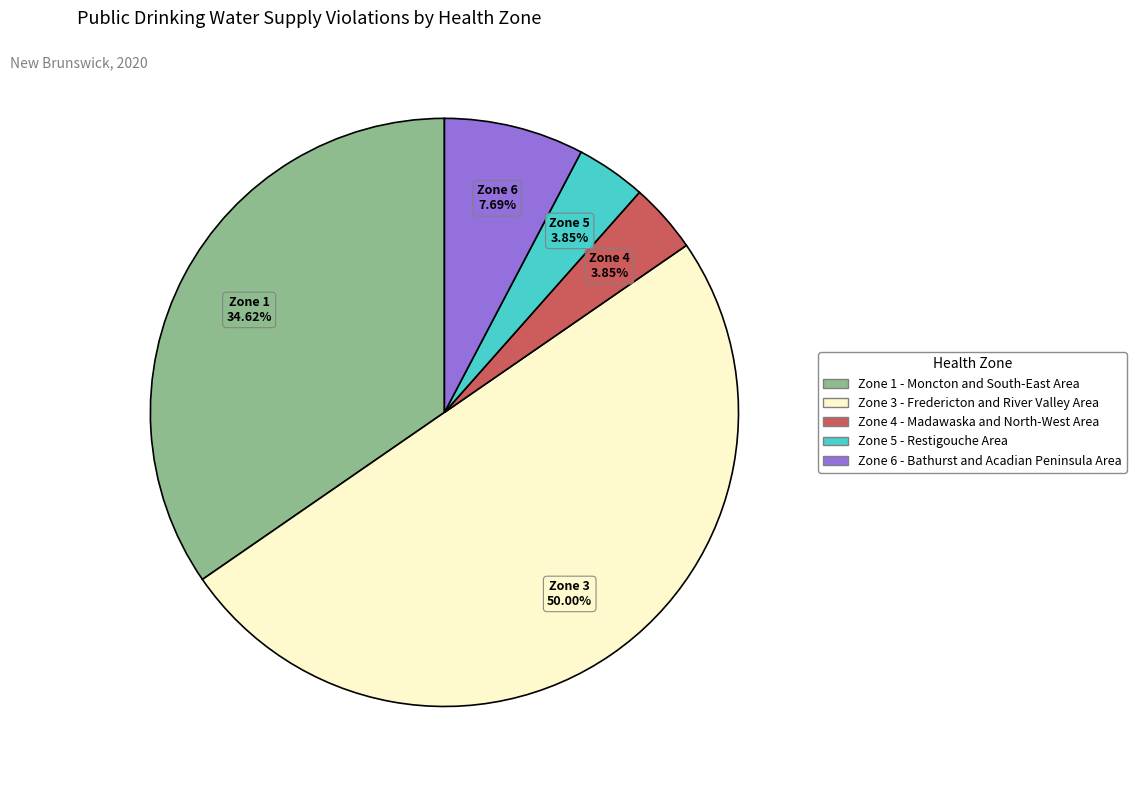

How many slices are in this pie chart?

5